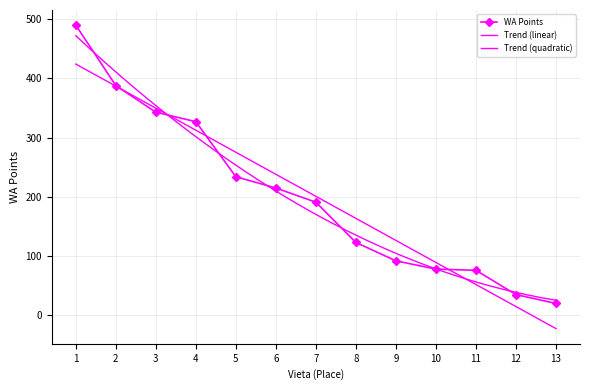

What is the difference between the second highest and second lowest values?

353